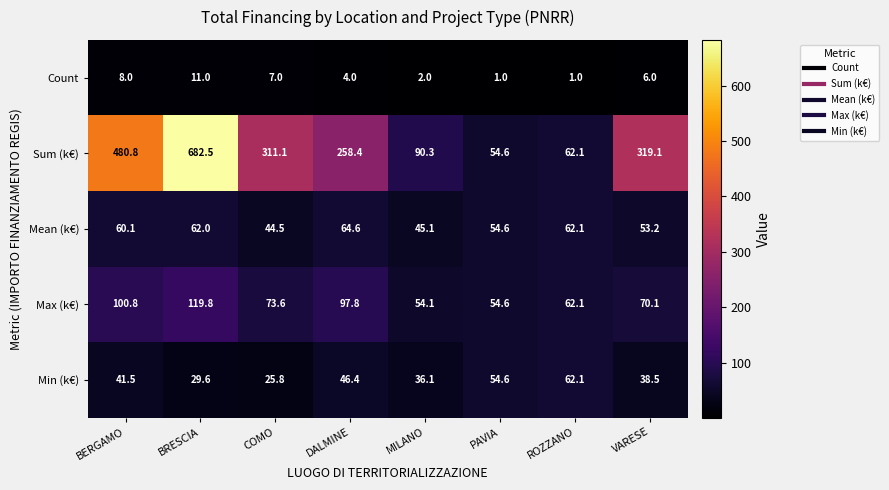

What is the sum of all Max (k€) values?

632.9